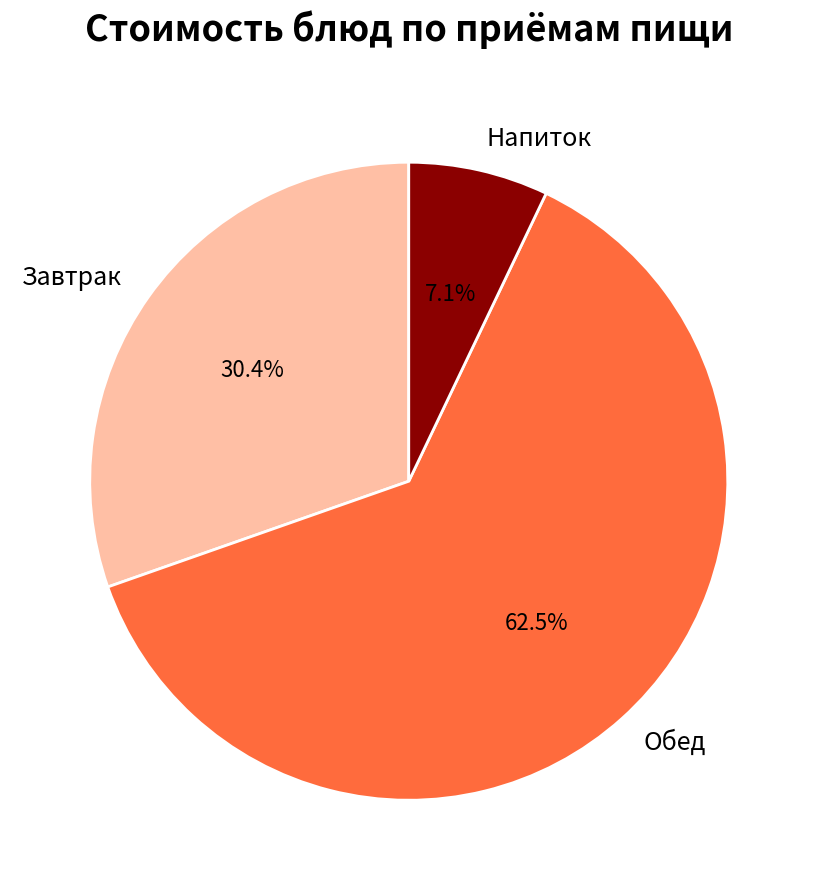

Rank the categories by value from lowest to highest.

Напиток, Завтрак, Обед